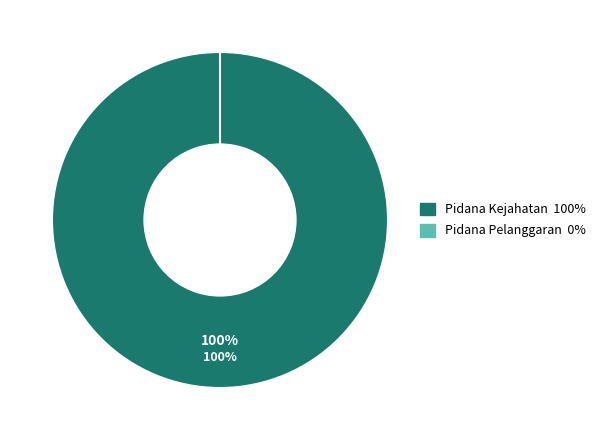

To the nearest percent, what is the combined percentage of Pidana Pelanggaran and Pidana Kejahatan?

100%